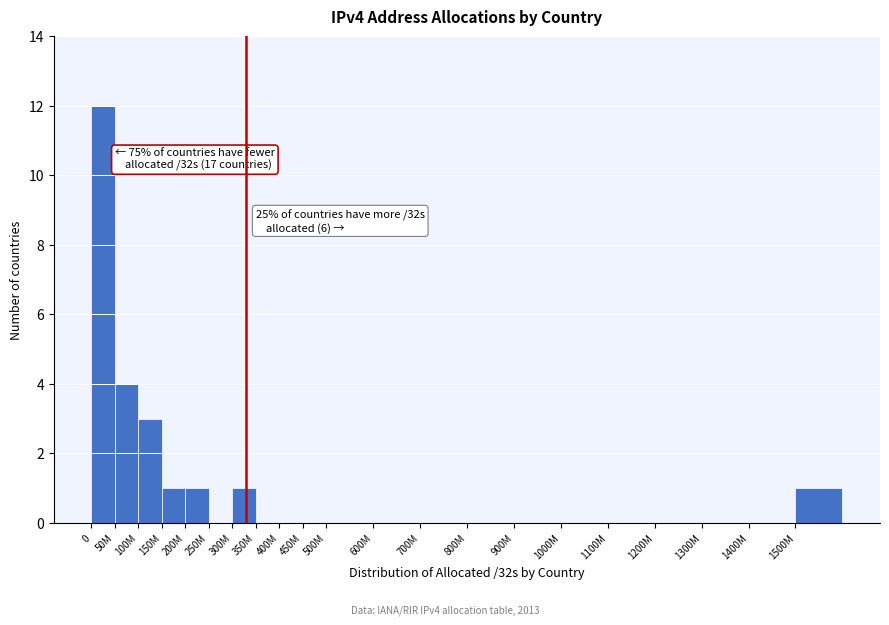

Reading left to right, transcribe all the data shown in this chart.

0=12	50M=4	100M=3	150M=1	200M=1	250M=0	300M=1	350M=0	400M=0	450M=0	500M=0	600M=0	700M=0	800M=0	900M=0	1000M=0	1100M=0	1200M=0	1300M=0	1400M=0	1500M=1